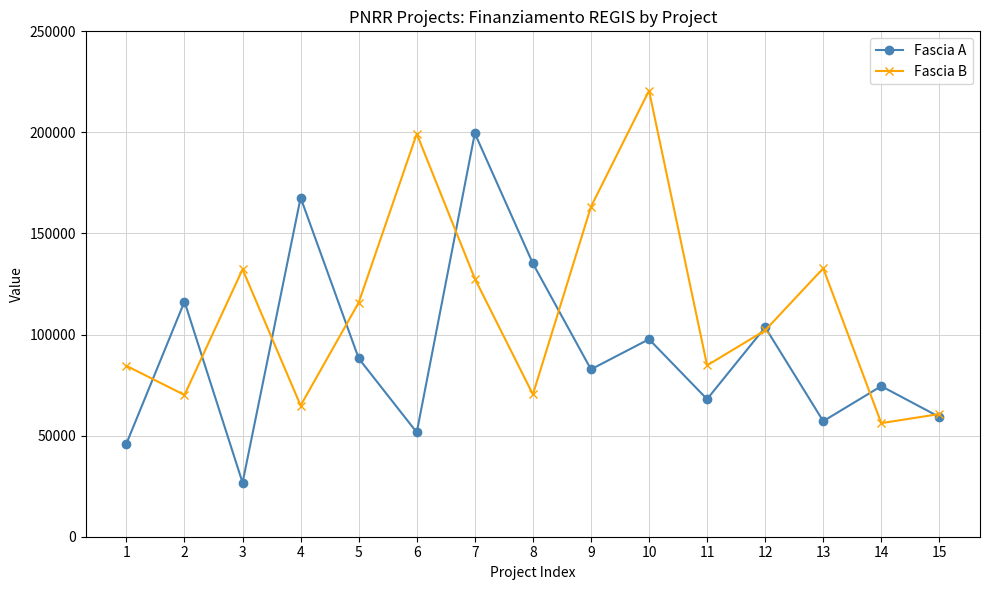

What is the difference between the highest and lowest values at 6?

147683.7